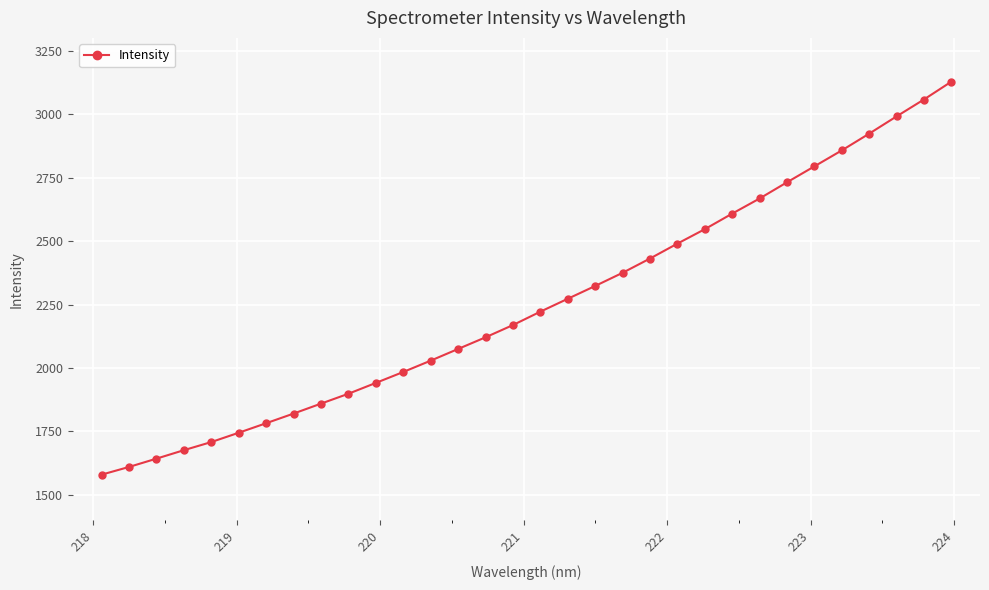

What is the value of the 23rd point from the left?

2546.8